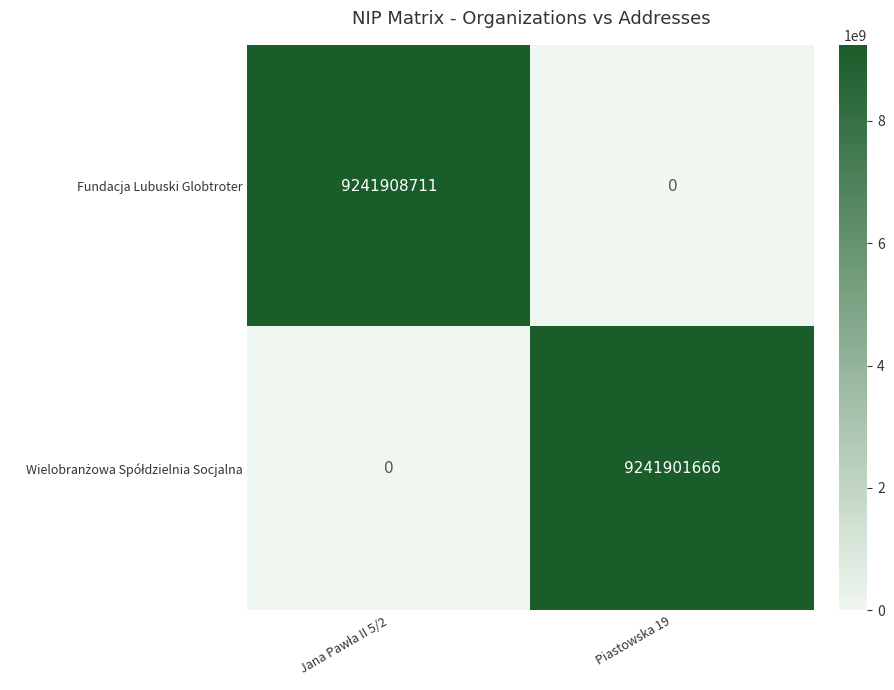

What is the difference between the highest and lowest values at Piastowska 19?

9241901666